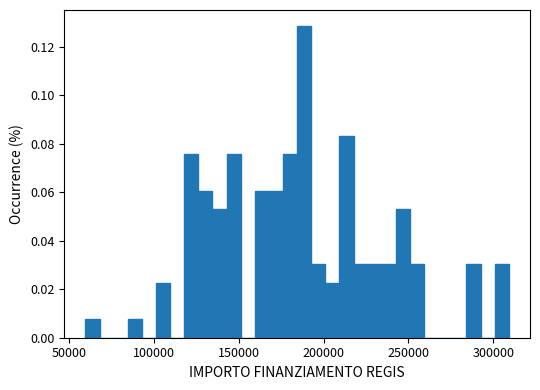

Around what value on the x-axis is the tallest bar? Give the approximate position of its centre, as read against the axis.

190000